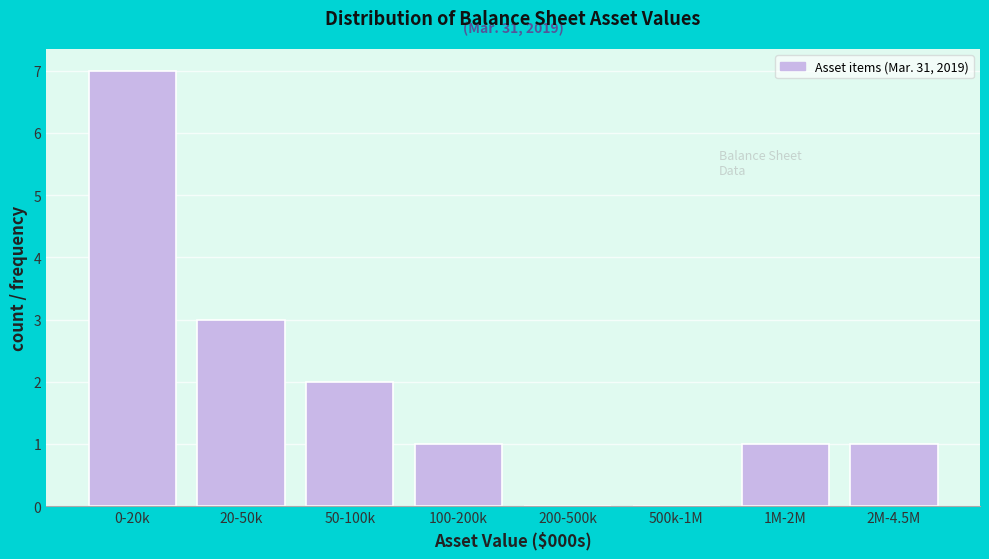

Reading left to right, transcribe all the data shown in this chart.

0-20k=7	20-50k=3	50-100k=2	100-200k=1	200-500k=0	500k-1M=0	1M-2M=1	2M-4.5M=1